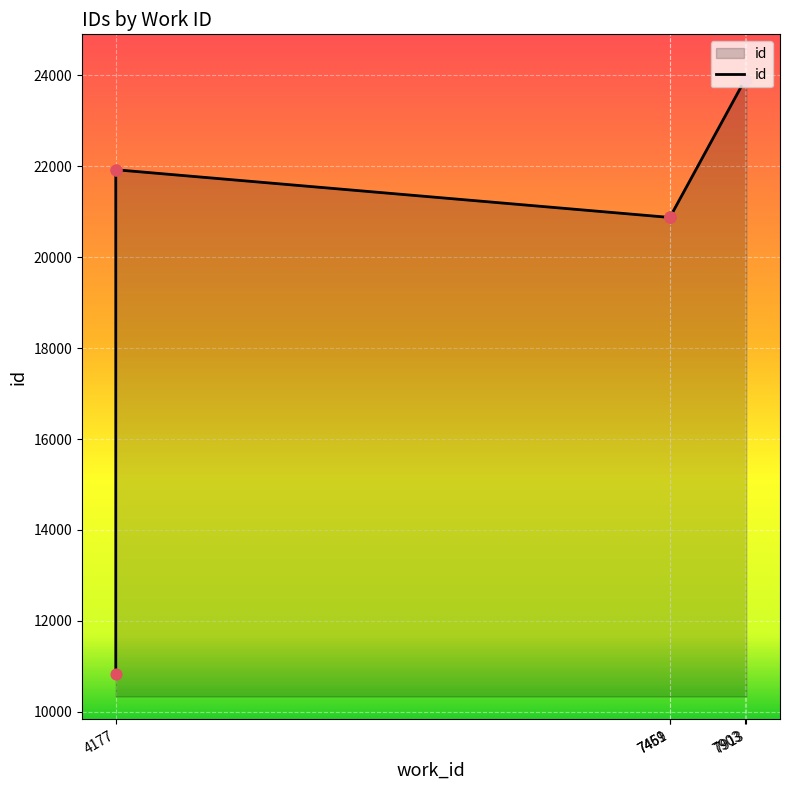

Approximately how many times larger is the value at 7459 compared to 7903?

0.9